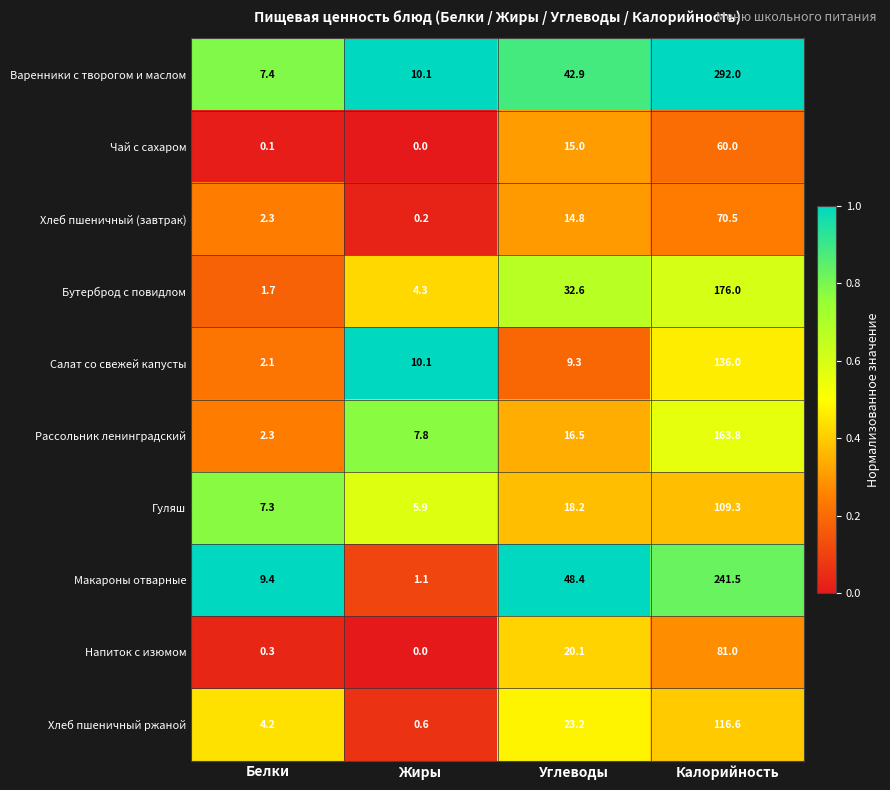

What is the difference between the second highest and minimum values in the Рассольник ленинградский series?

14.2